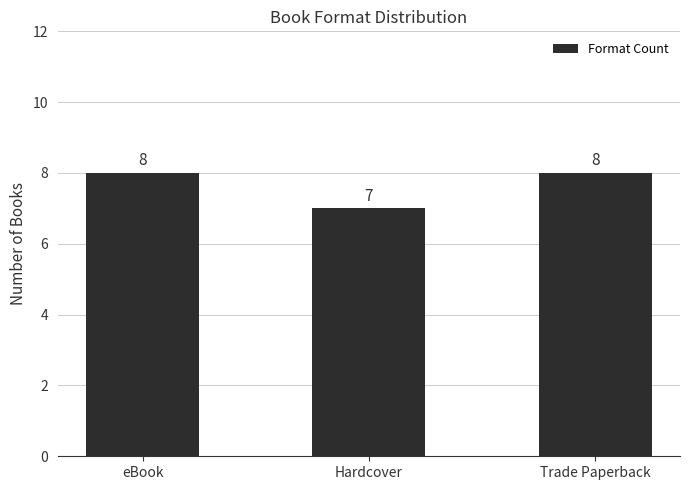

What is the greatest value displayed?

8